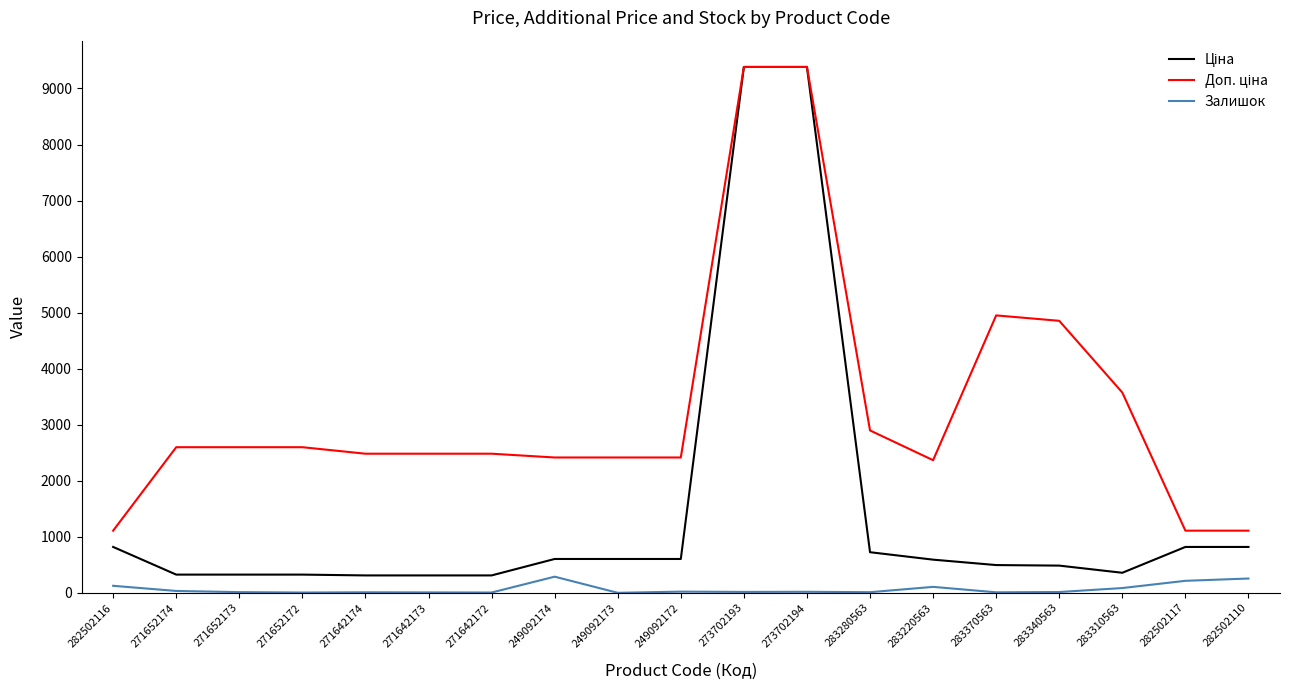

What is the spread (max minus min) of values at 282502117?

895.2